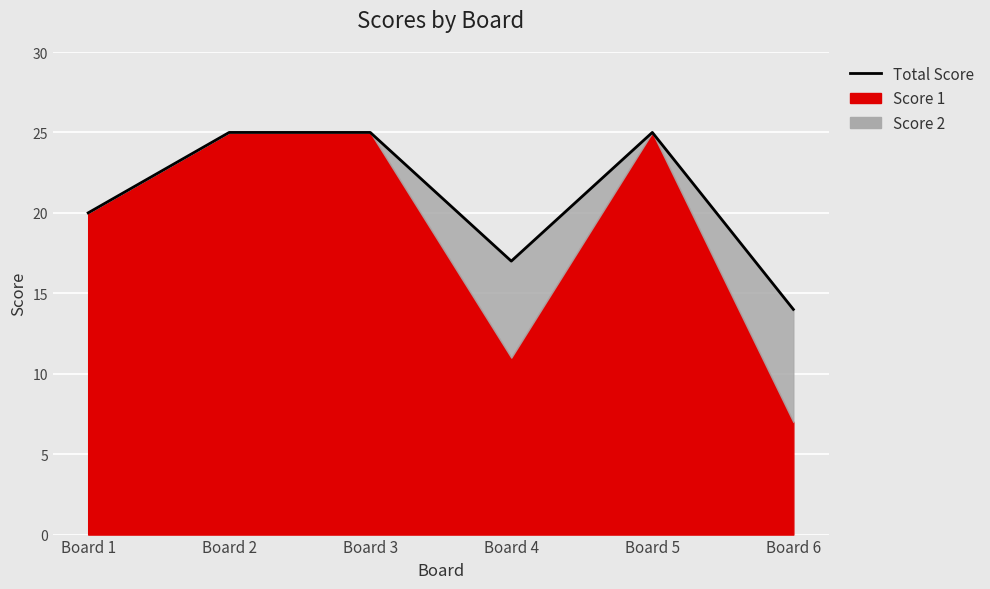

At which label is the value closest to 19?

Board 1